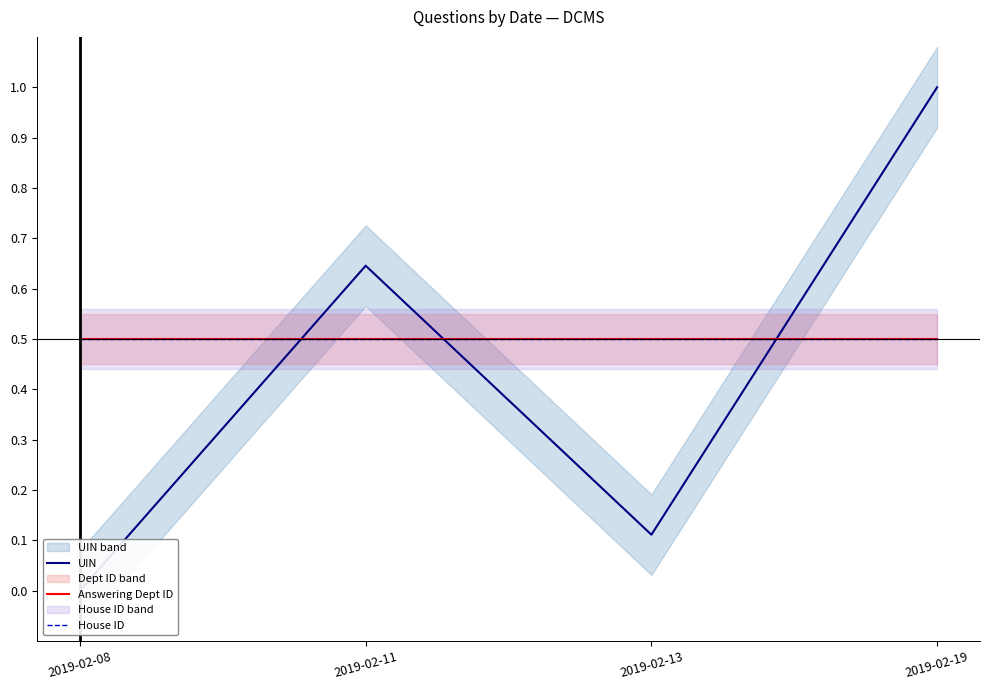

Which series has the widest spread of values?

UIN